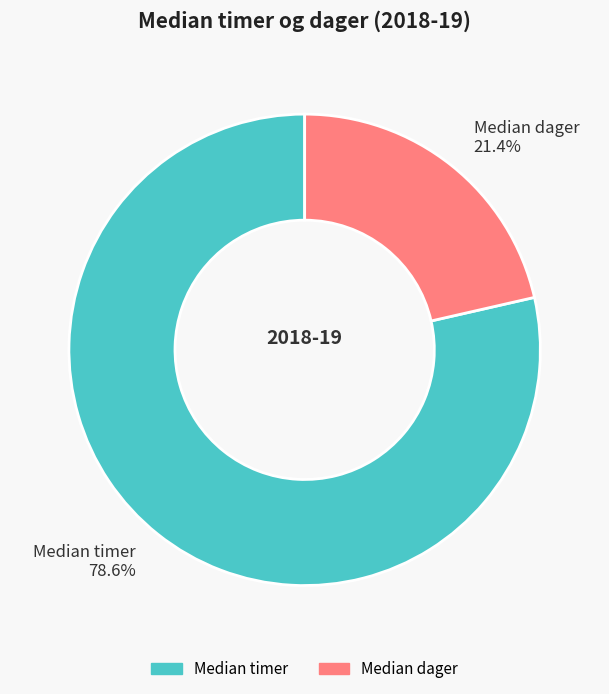

What percentage is NOT represented by Median timer?

21.4%